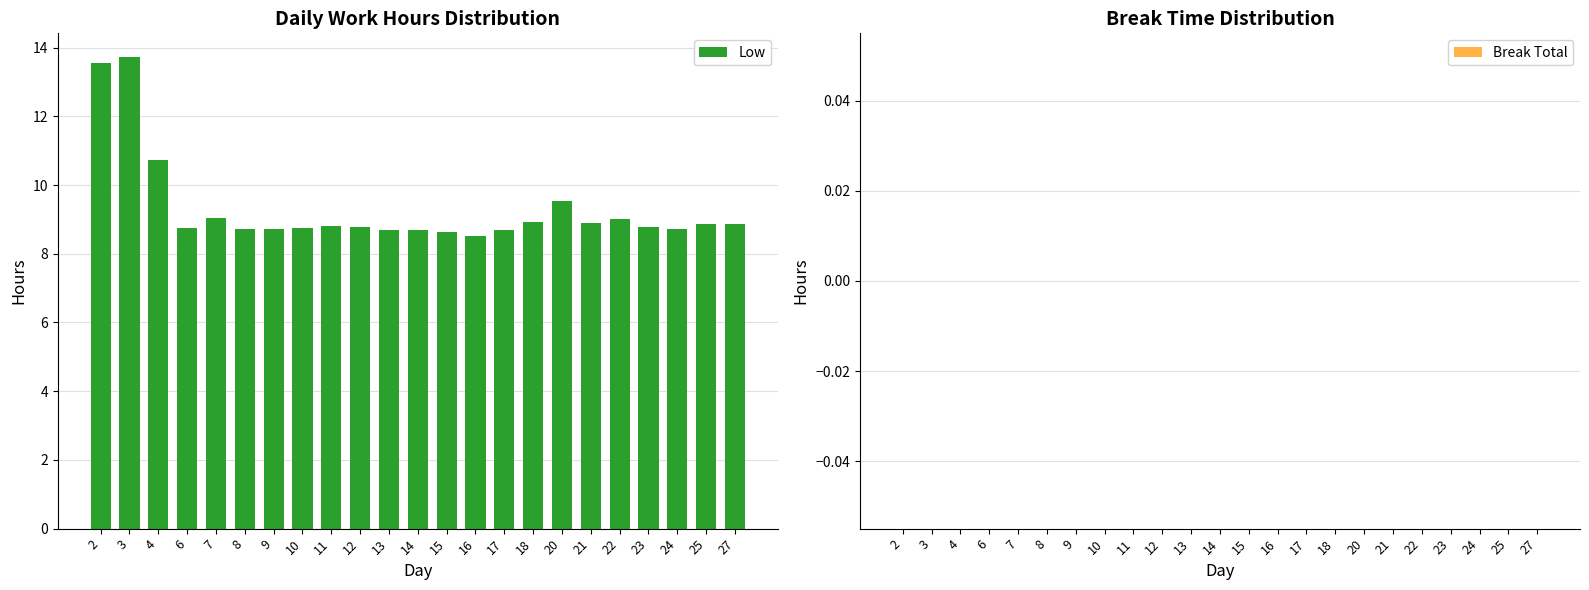

What is the minimum value shown in the chart?

8.5